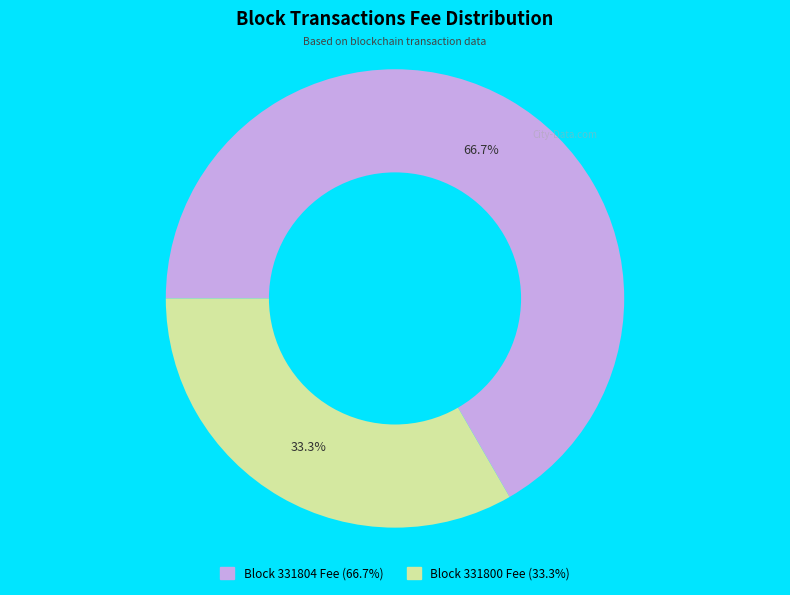

To the nearest percent, what is the difference between the largest and smallest slice percentages?

33%